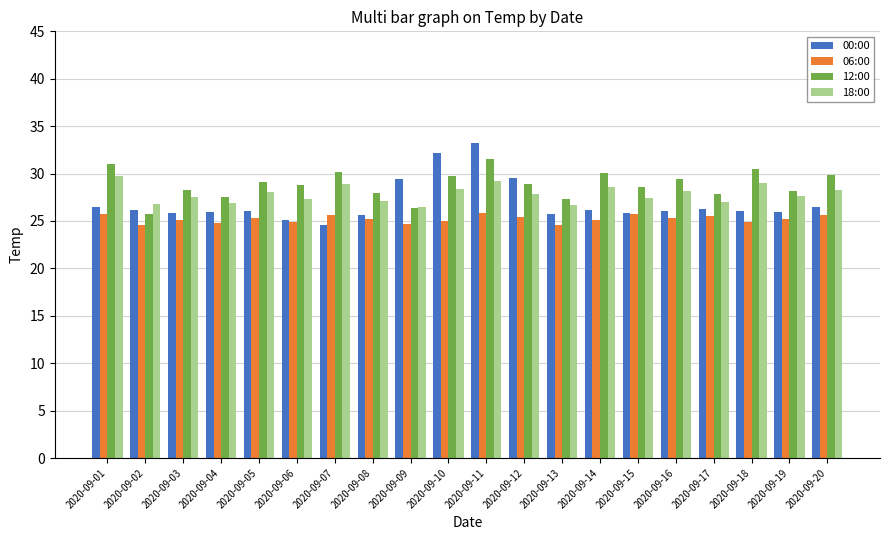

How many bars are there in each group?

4